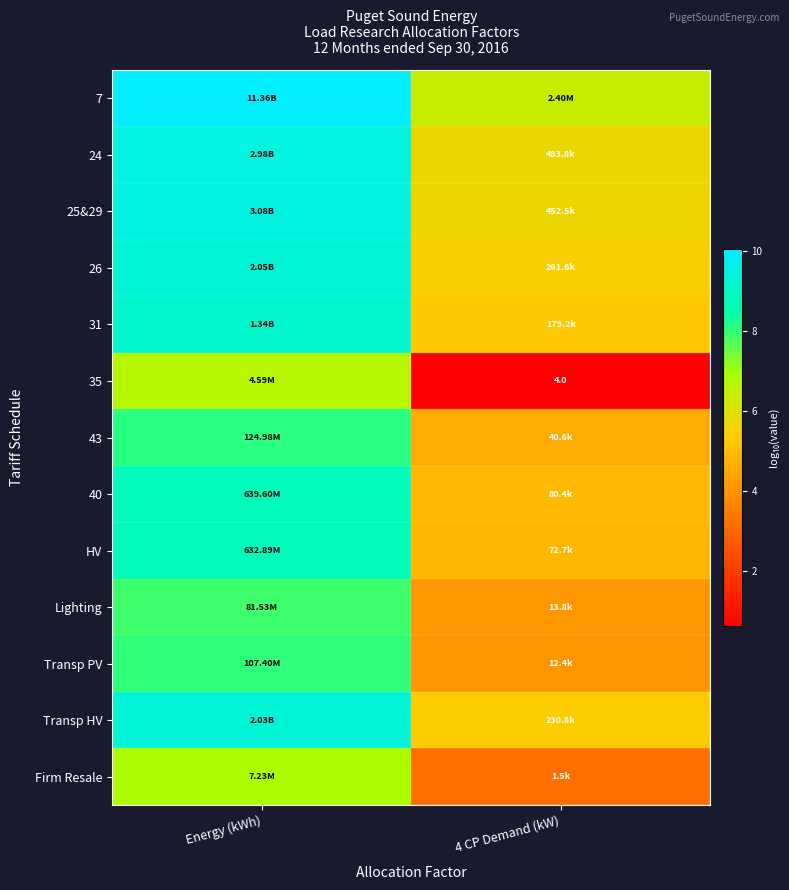

List the series in order of their peak value, highest first.

7, 25&29, 24, 26, Transp HV, 31, 40, HV, 43, Transp PV, Lighting, Firm Resale, 35